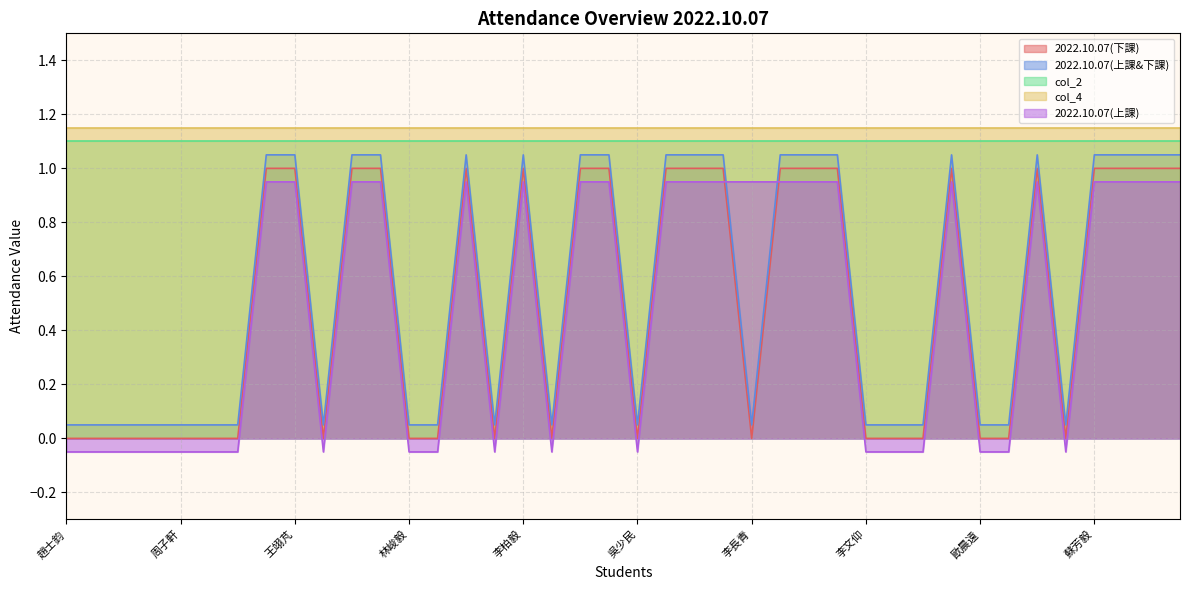

Is it true that 2022.10.07(下課) equals 1.0 at 王翊芃?

True